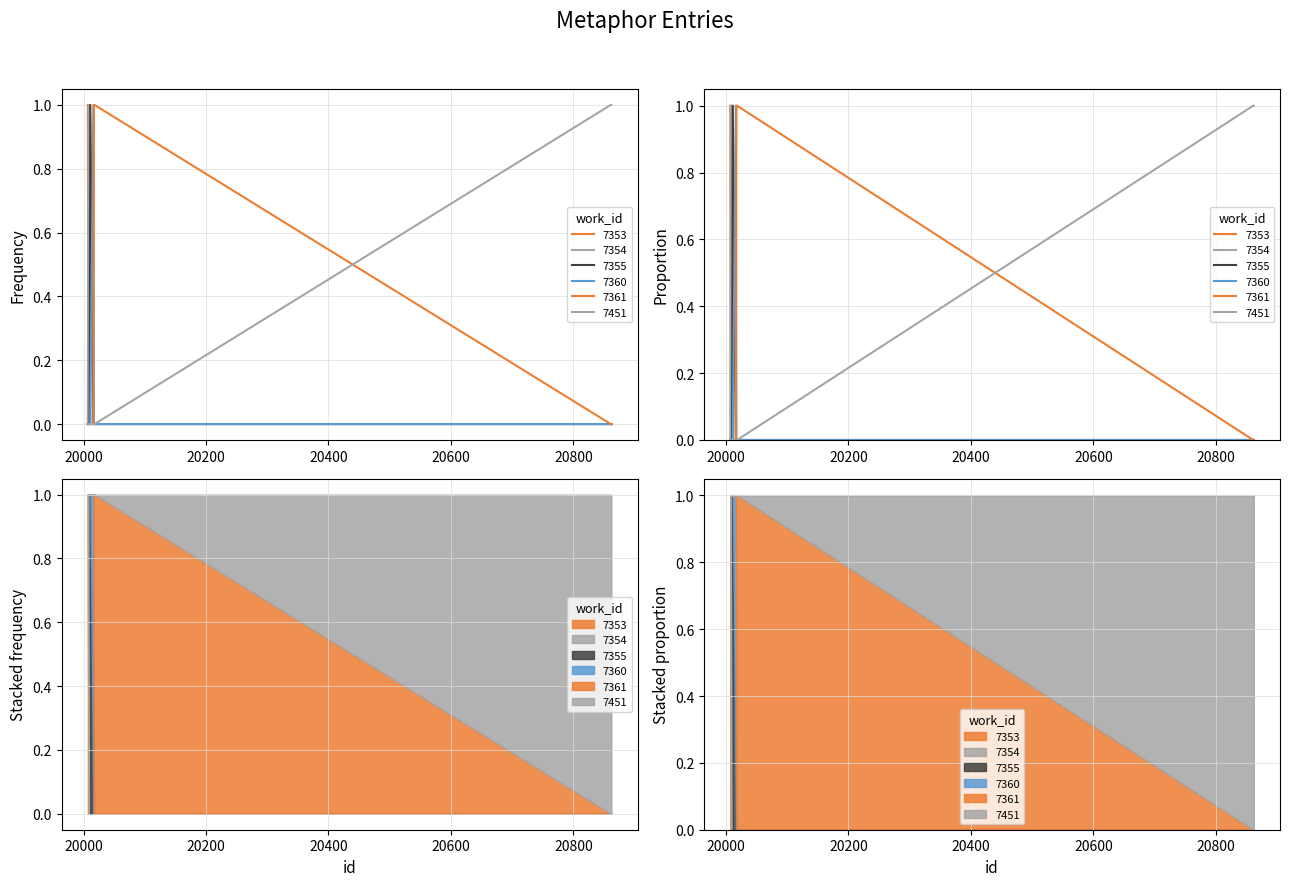

The chart shows a value of 0 at 20007. True or false?

True